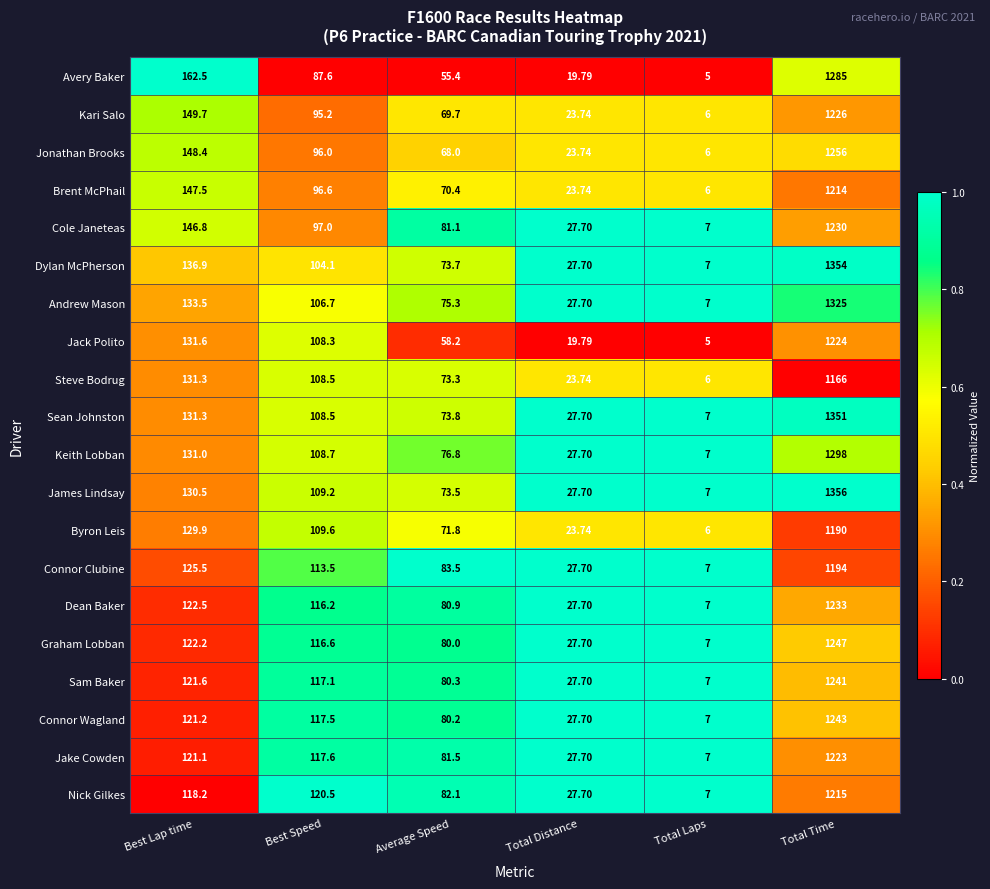

Rank the series by their maximum value, from lowest to highest.

Steve Bodrug, Byron Leis, Connor Clubine, Brent McPhail, Nick Gilkes, Jake Cowden, Jack Polito, Kari Salo, Cole Janeteas, Dean Baker, Sam Baker, Connor Wagland, Graham Lobban, Jonathan Brooks, Avery Baker, Keith Lobban, Andrew Mason, Sean Johnston, Dylan McPherson, James Lindsay